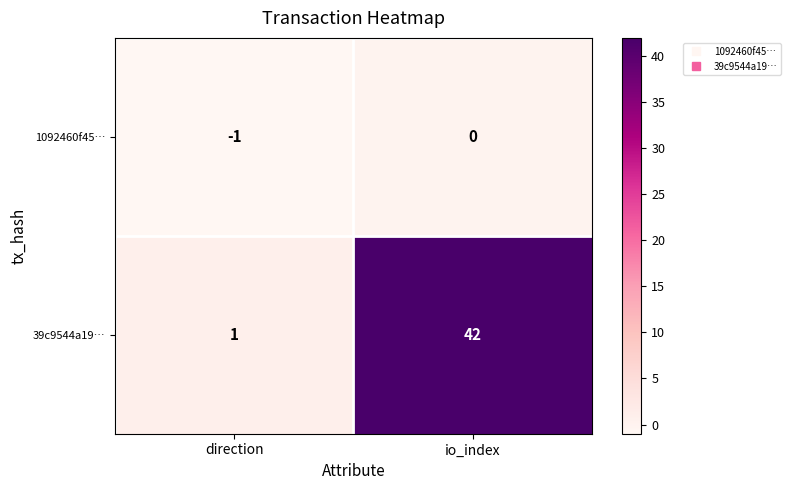

What is the difference between the 39c9544a19… values at io_index and direction?

41